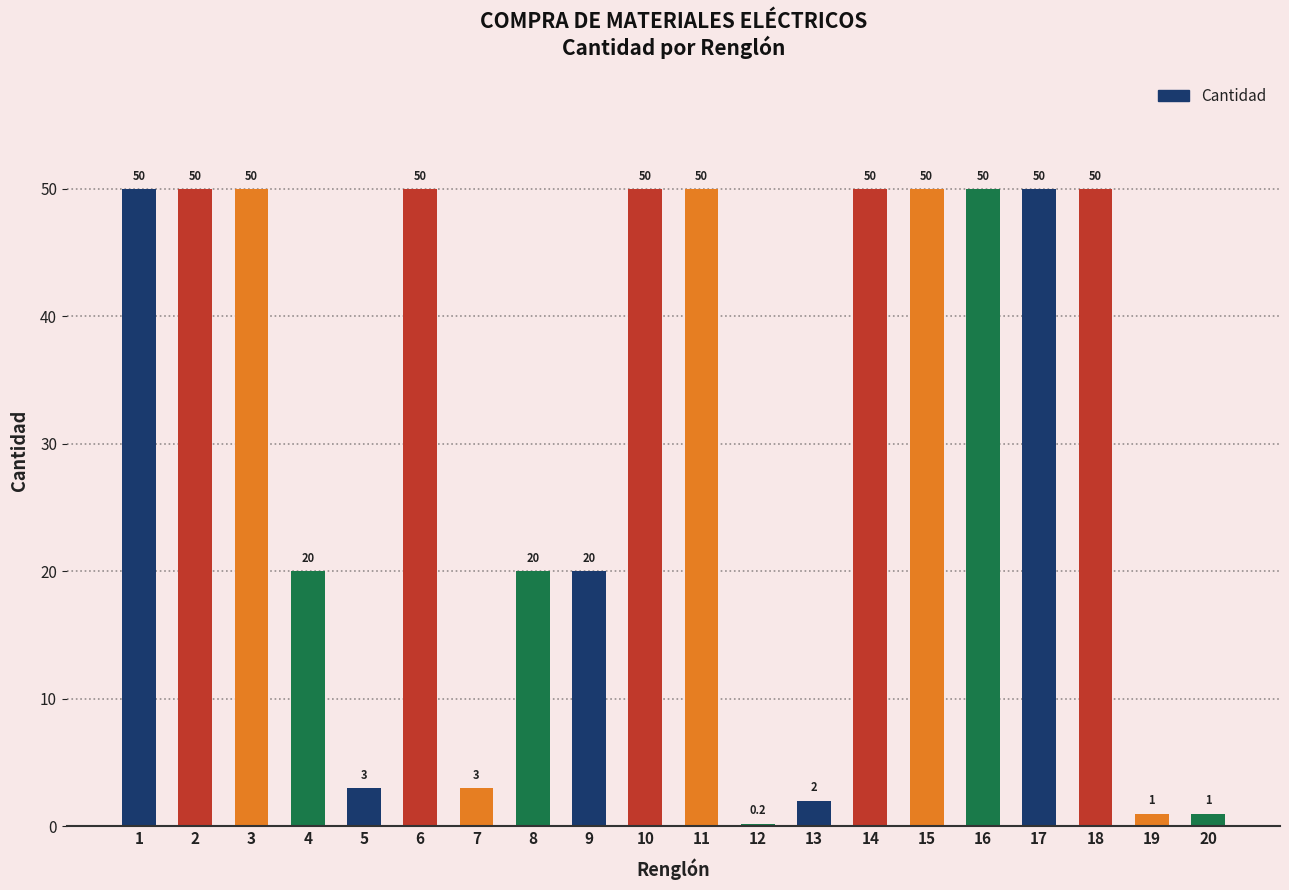

Are the bars grouped side by side (vs. stacked)?

No